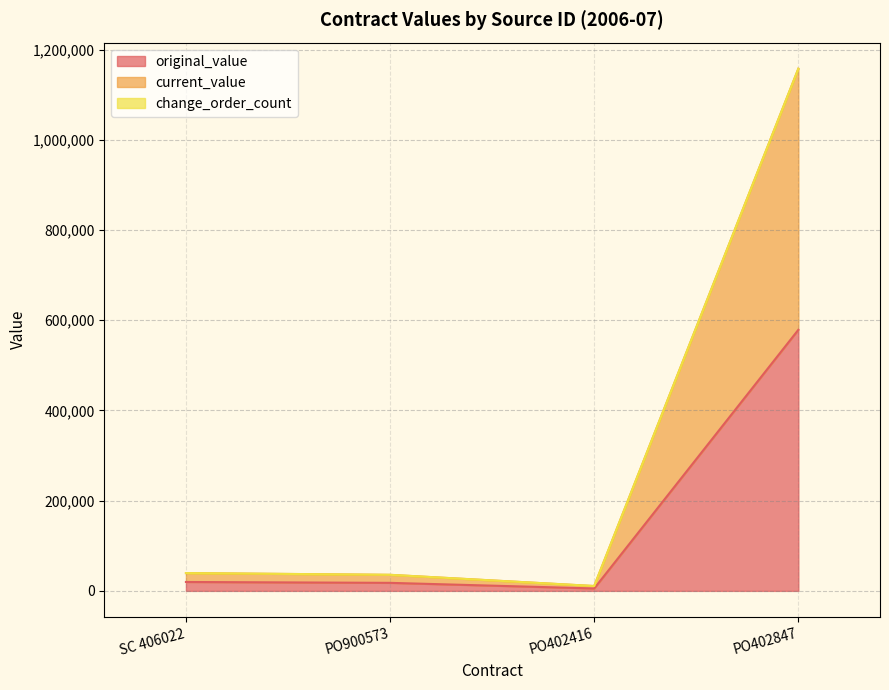

What is the total value across all series at PO402416?

16140